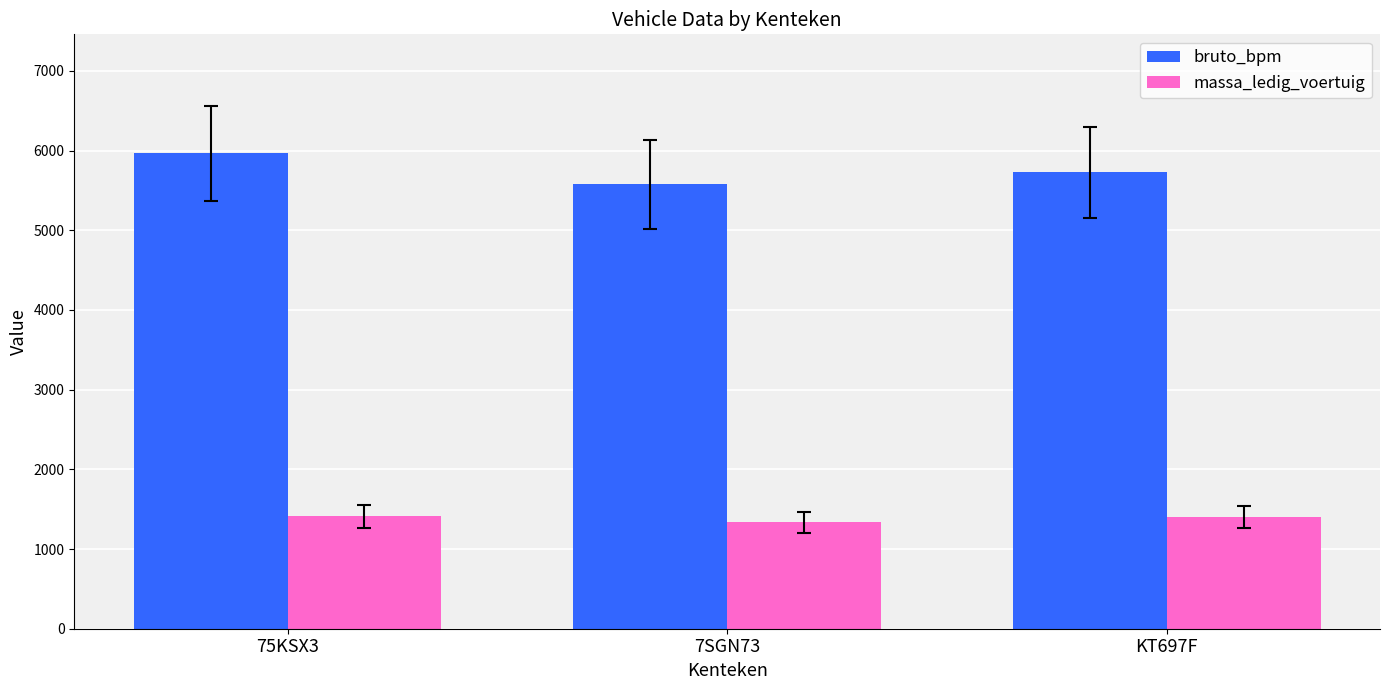

What are all the series names shown in the legend?

bruto_bpm, massa_ledig_voertuig